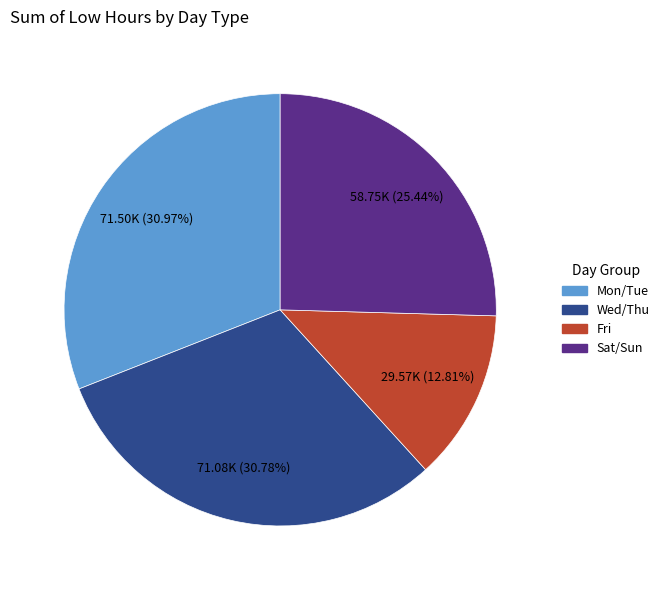

Is Wed/Thu the majority of the pie?

No